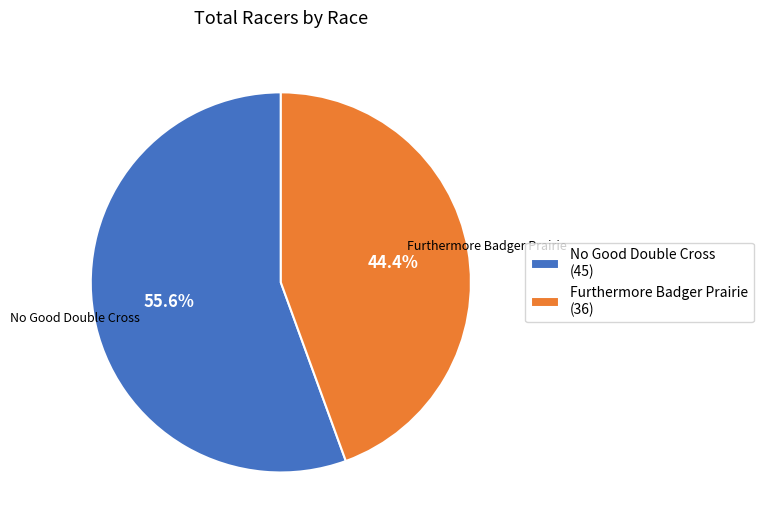

Count the number of slices in the pie.

2